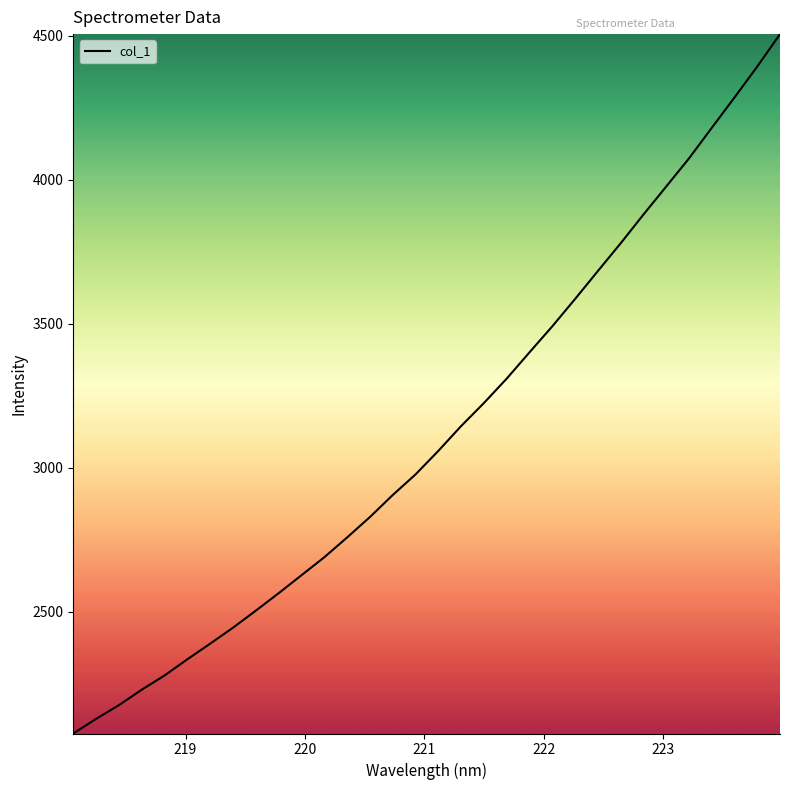

What is the minimum value shown in the chart?

2077.1